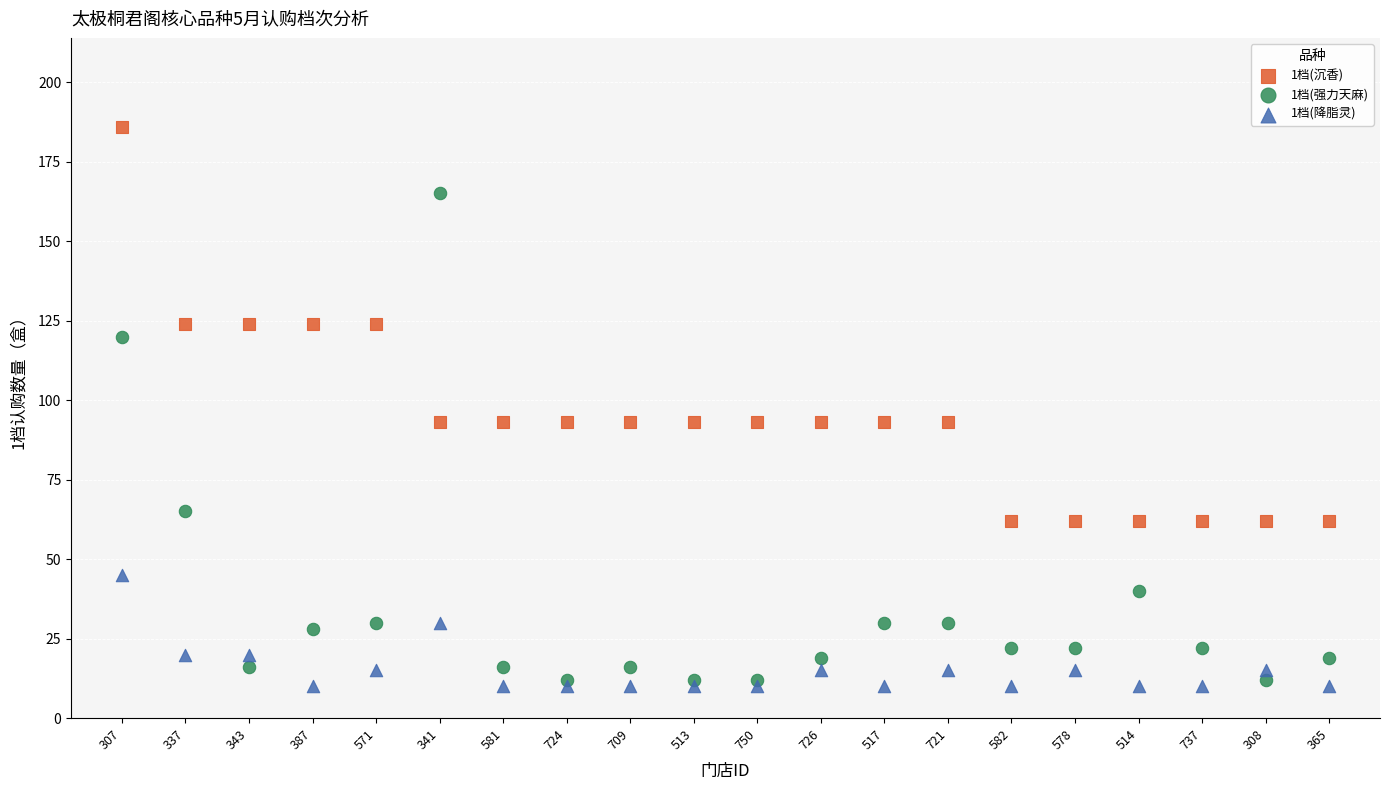

Which series reaches the minimum Y coordinate?

1档(降脂灵)